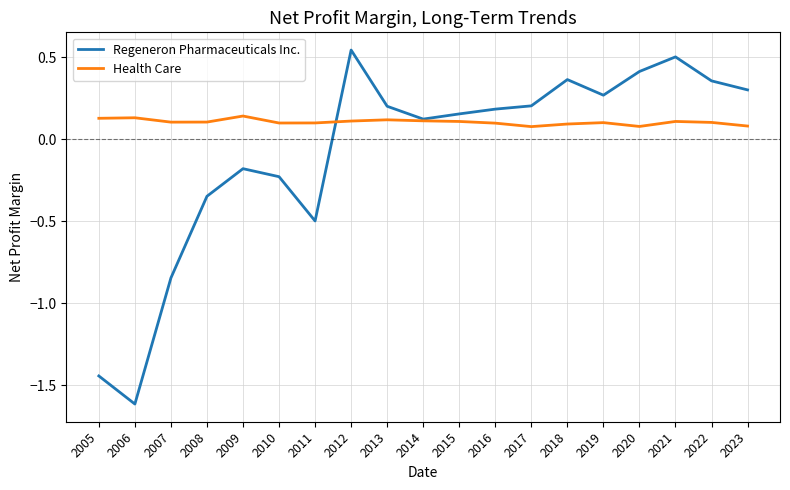

Which series has the largest total across all categories?

Health Care